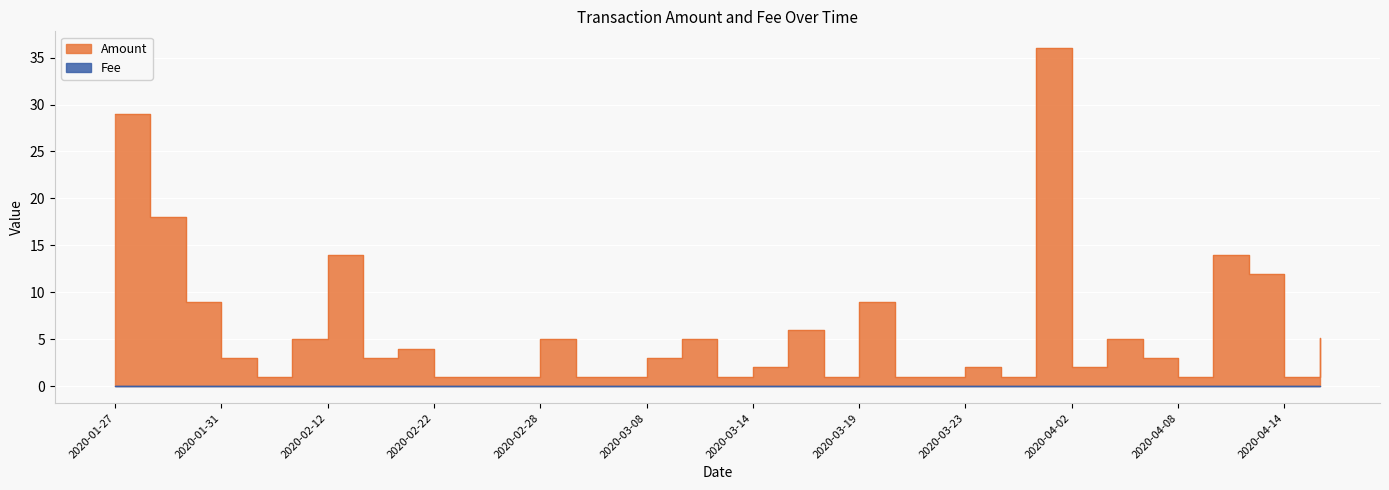

True or false: Fee and Amount intersect in this chart.

False